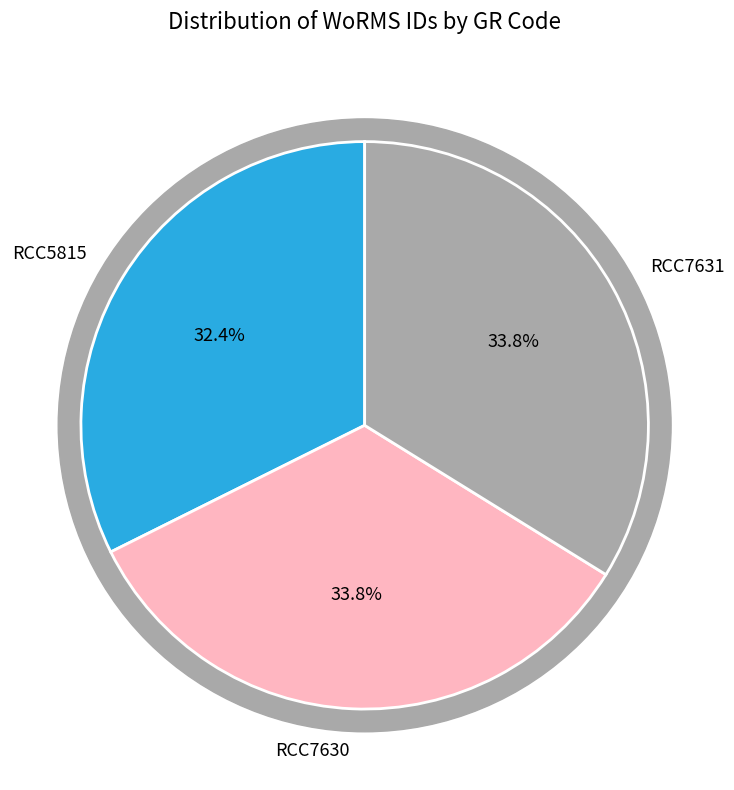

How much of the chart is everything except RCC7630?

66.2%